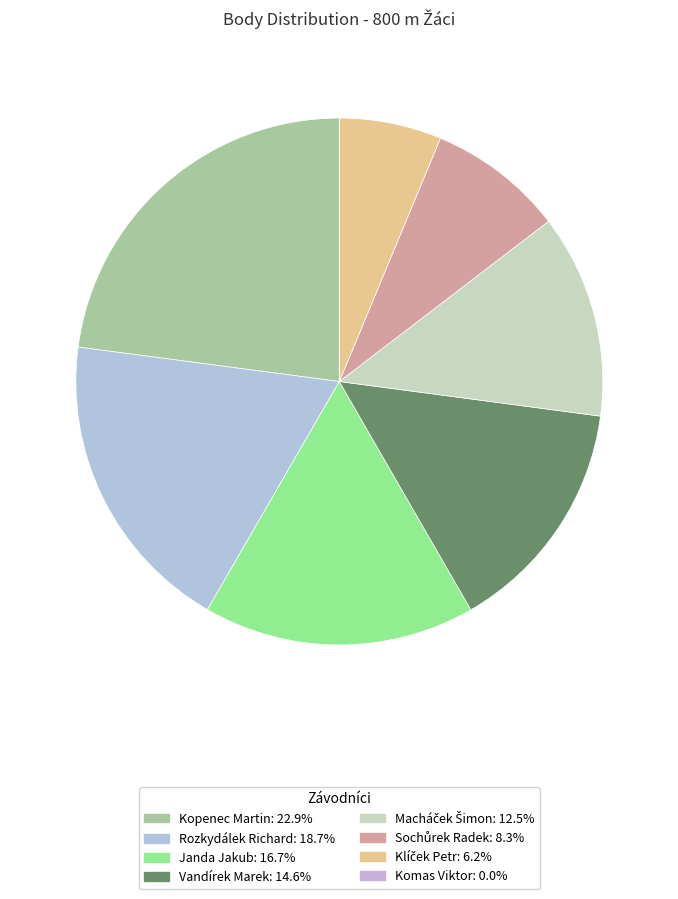

Which has a higher value, Macháček Šimon or Klíček Petr?

Macháček Šimon